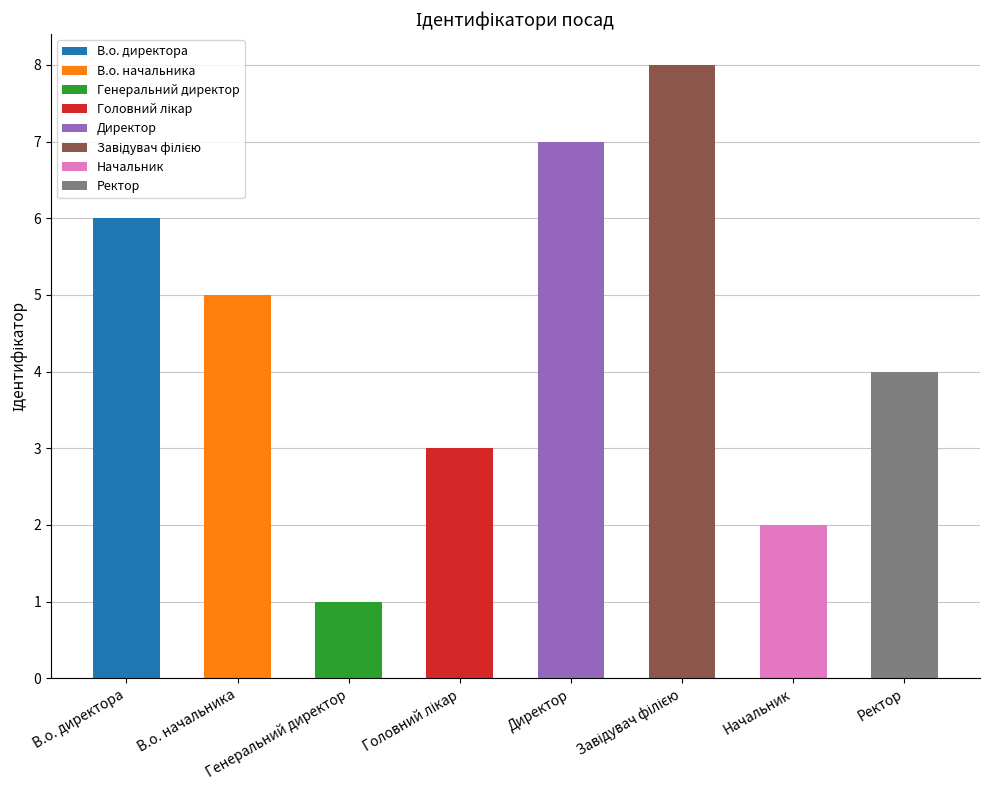

What is the sum of the values at Головний лікар and Директор?

10